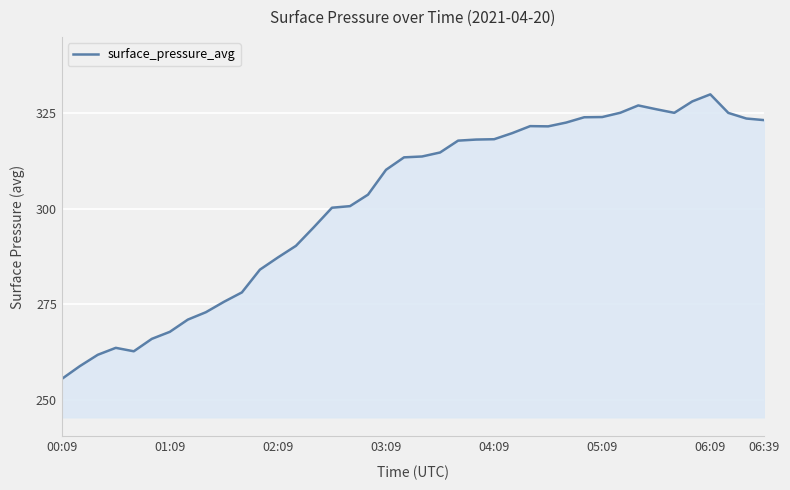

What is the minimum value shown in the chart?

255.5